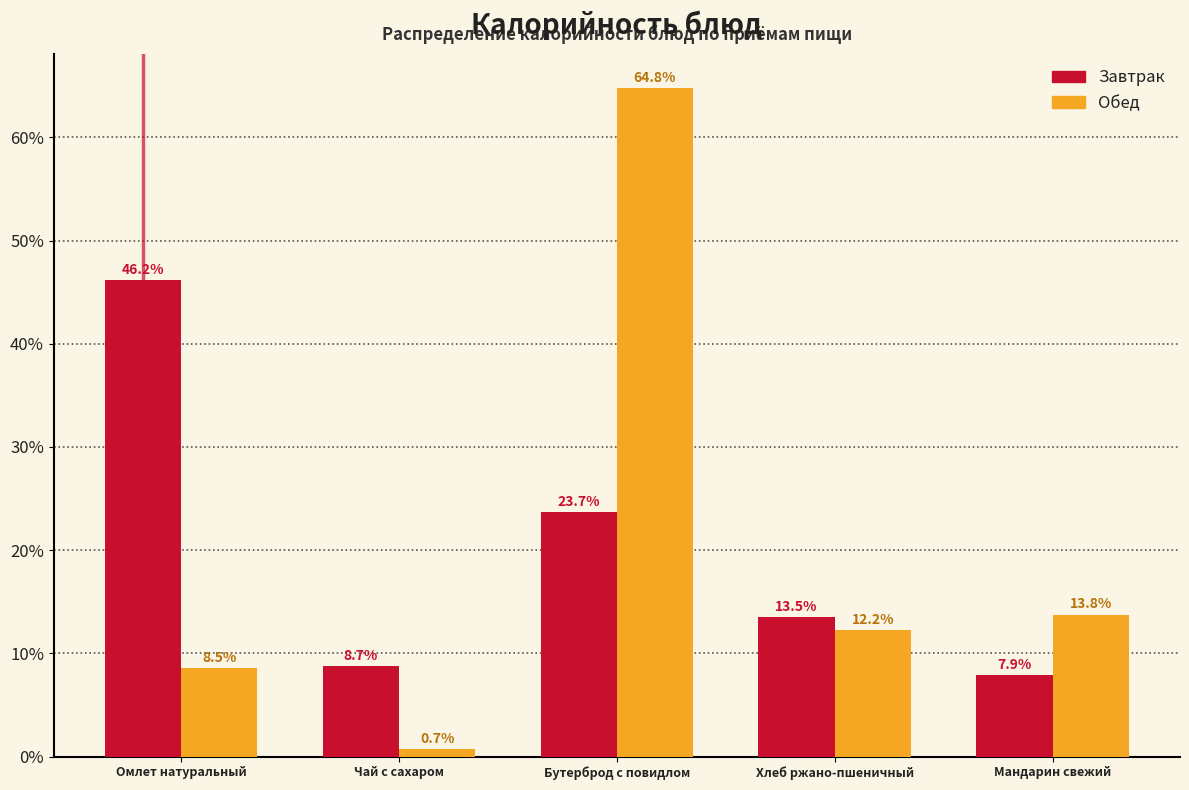

Reading right to left, what are all the values shown in this chart?

Завтрак: 7.9	13.5	23.7	8.7	46.2
Обед: 13.8	12.2	64.8	0.7	8.5